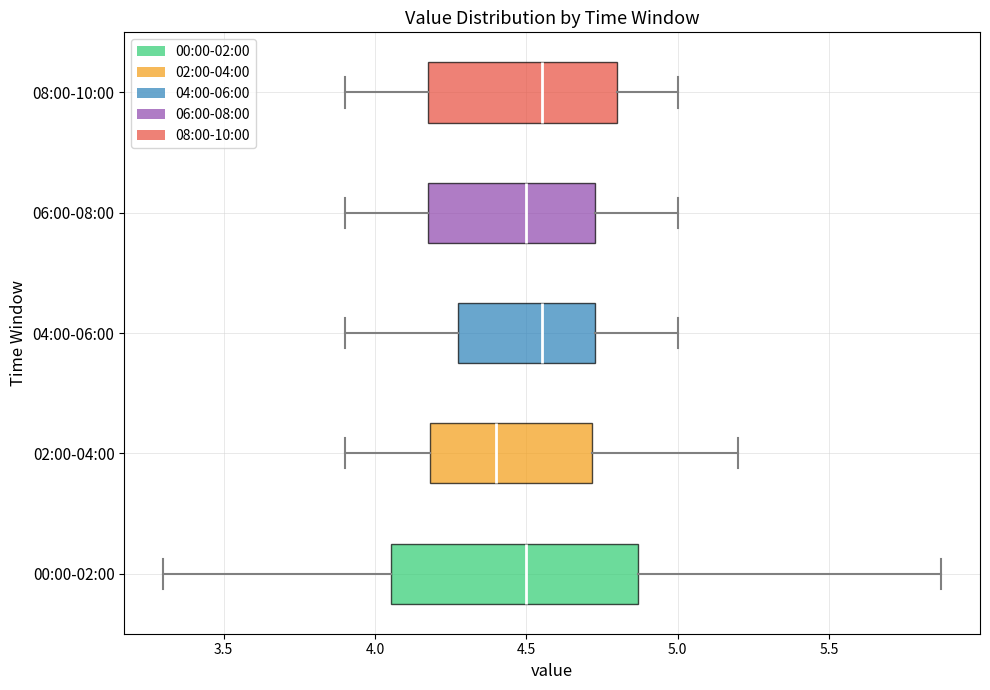

Where is the left edge of the box for 04:00-06:00 on the x-axis? The values are not printed on the chart, so give them approximately, as read against the axis.

4.30